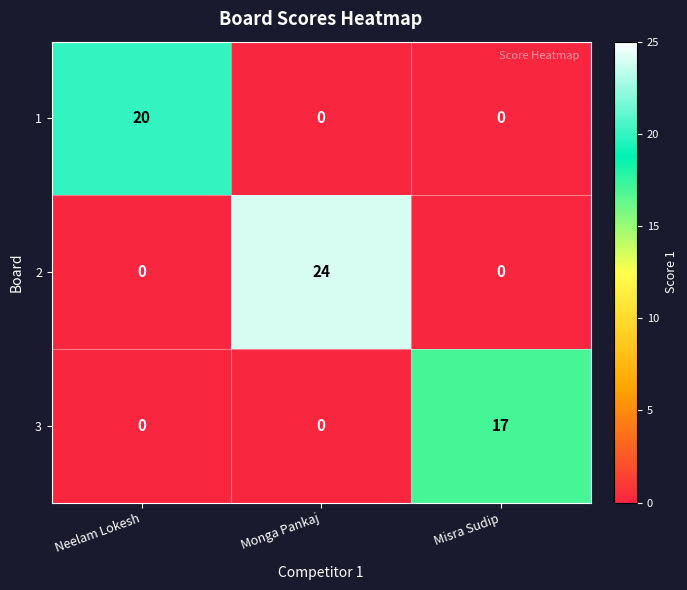

What is the sum of all 2 values?

24